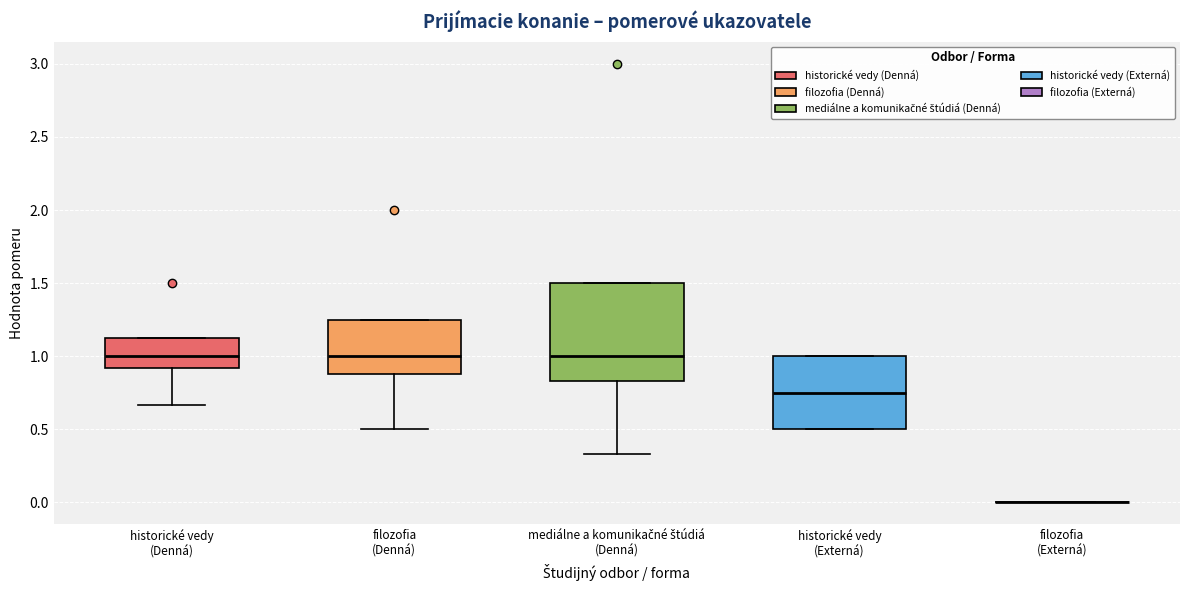

Where is the lower edge of the box for historické vedy (Externá) on the y-axis? The values are not printed on the chart, so give them approximately, as read against the axis.

0.50